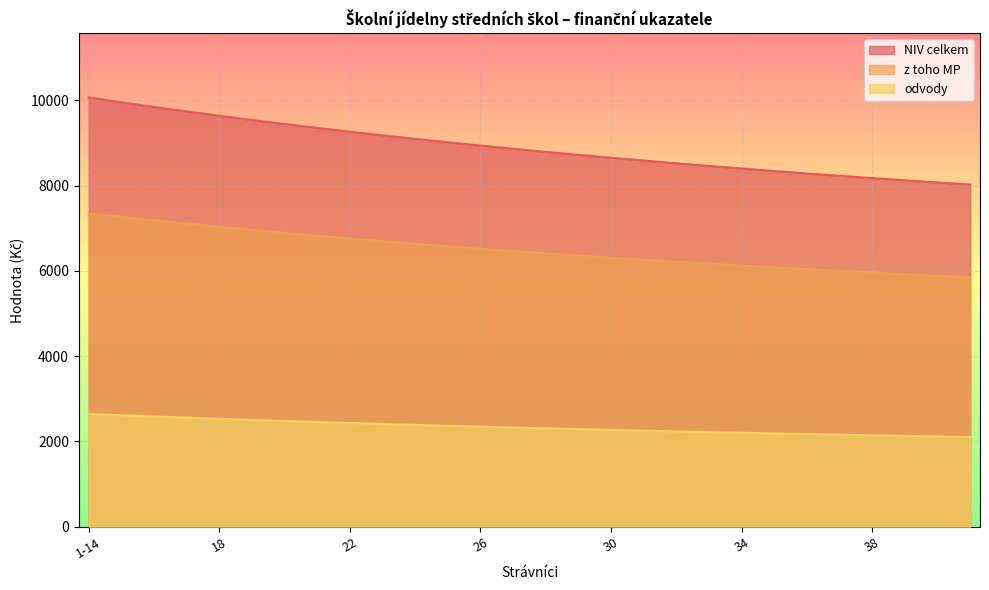

What is the minimum value for odvody?

2105